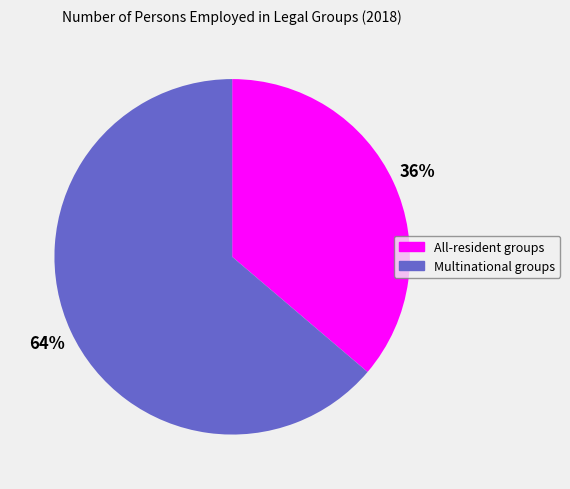

Count the number of slices in the pie.

2